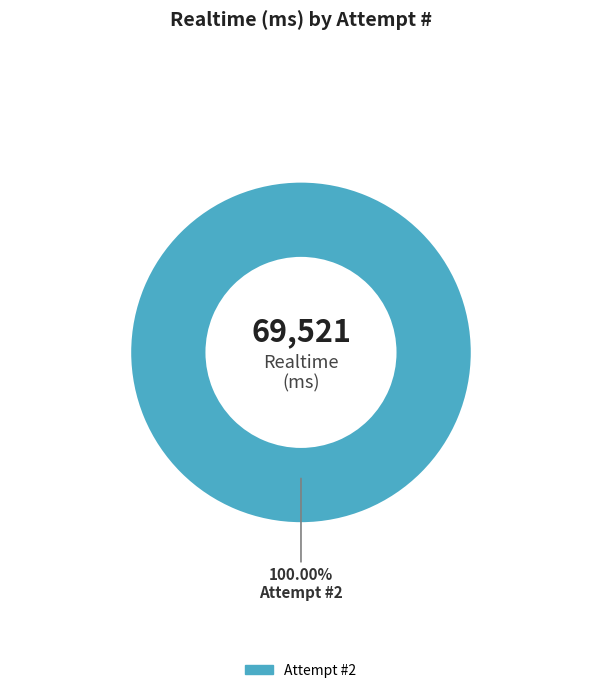

Is there any slice that represents more than half of the pie?

Yes